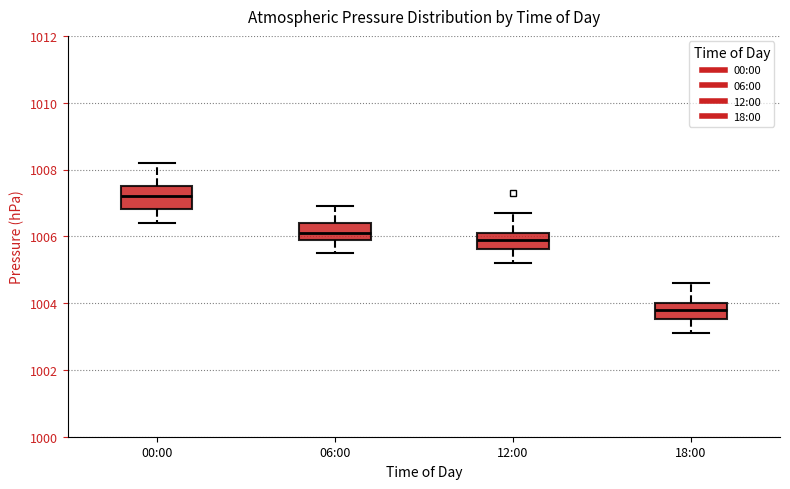

Reading left to right, transcribe this box plot: for each box, give where its median line is, the range the box spans, and where its two whiskers end, as read against the y-axis. The values are not printed on the chart, so give them approximately, as read against the axis.

00:00: median 1007.2, box 1006.8 to 1007.6, whiskers 1006.4 to 1008.2
06:00: median 1006.2, box 1006.0 to 1006.4, whiskers 1005.6 to 1007.0
12:00: median 1006.0, box 1005.6 to 1006.2, whiskers 1005.2 to 1006.8
18:00: median 1003.8, box 1003.6 to 1004.0, whiskers 1003.2 to 1004.6